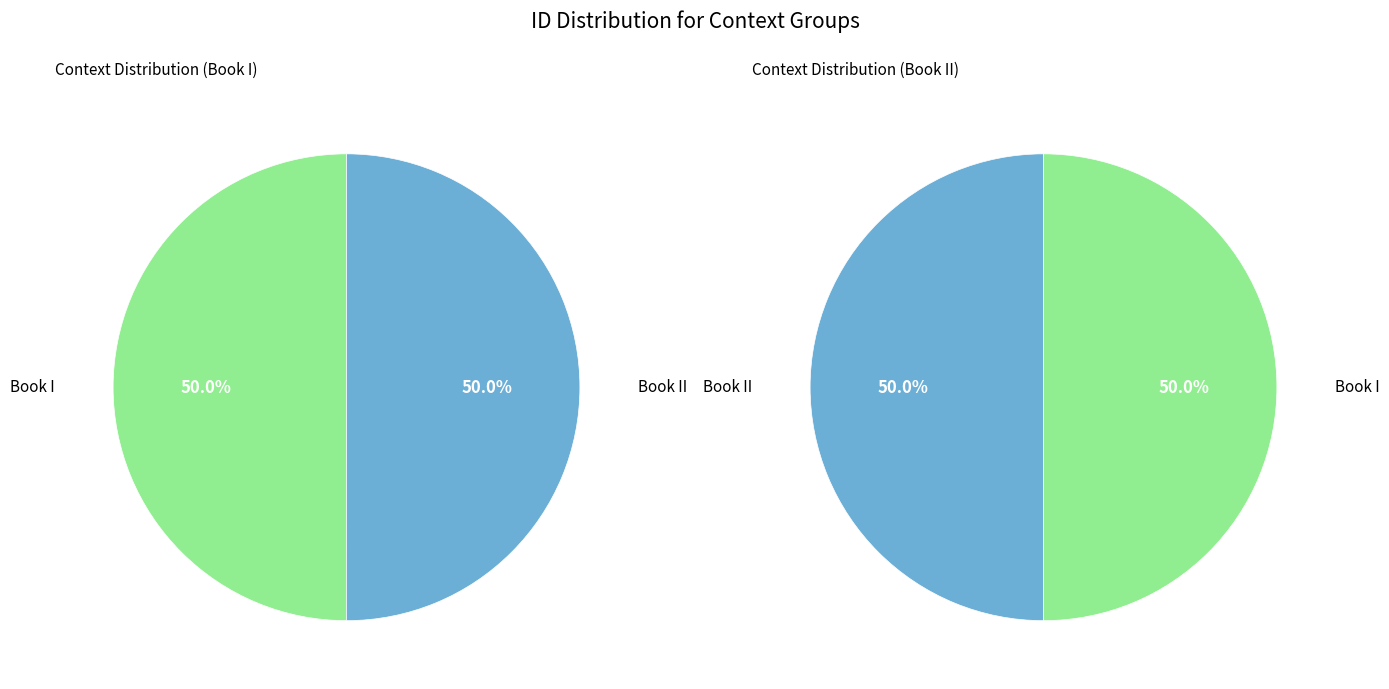

Approximately how many times larger is the value at Book II compared to Book I?

1.0